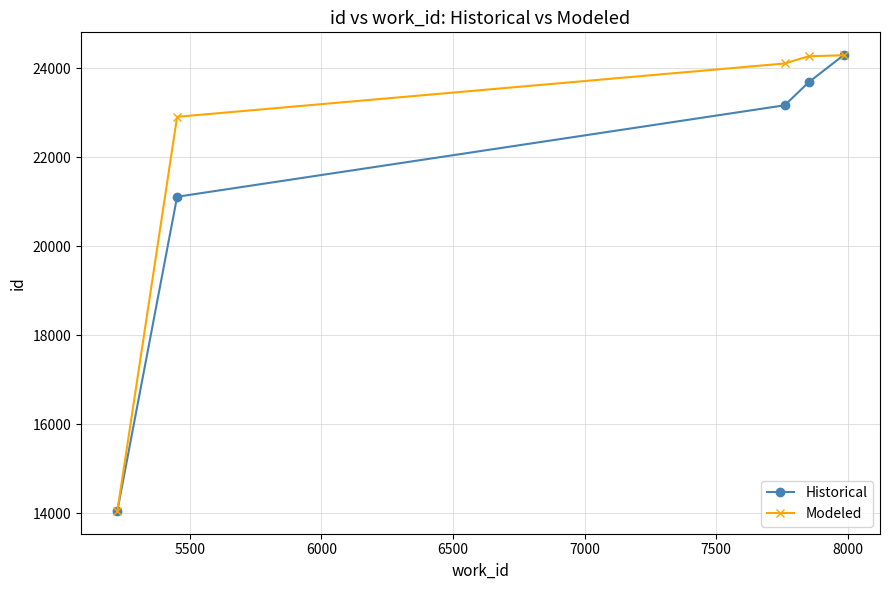

What is the highest value of the Historical series?

24300.0